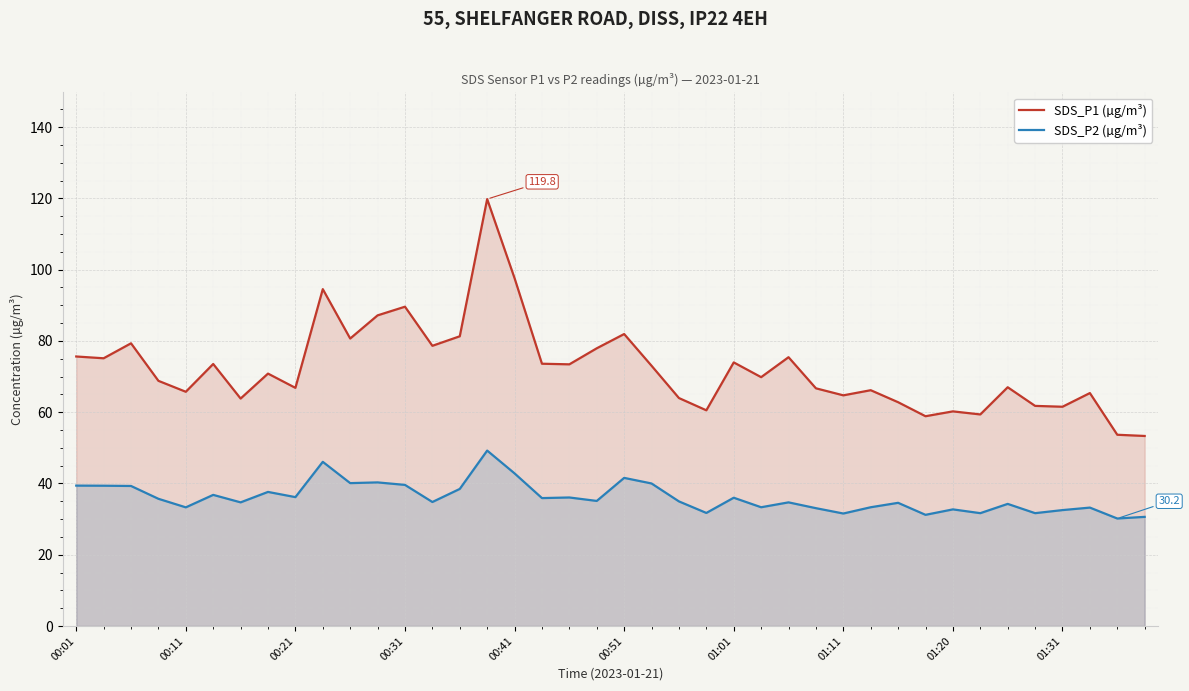

What are all the series names shown in the legend?

SDS_P1 (µg/m³), SDS_P2 (µg/m³)